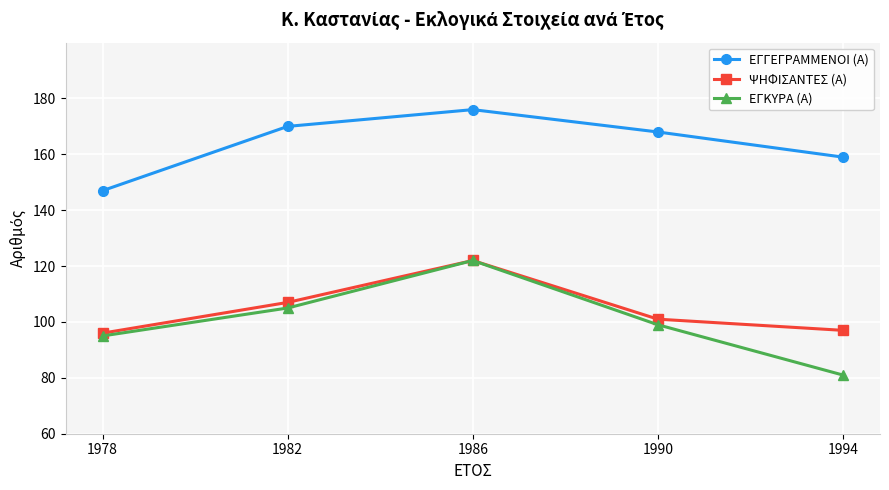

What is the lowest value of the ΕΓΓΕΓΡΑΜΜΕΝΟΙ (Α) series?

147